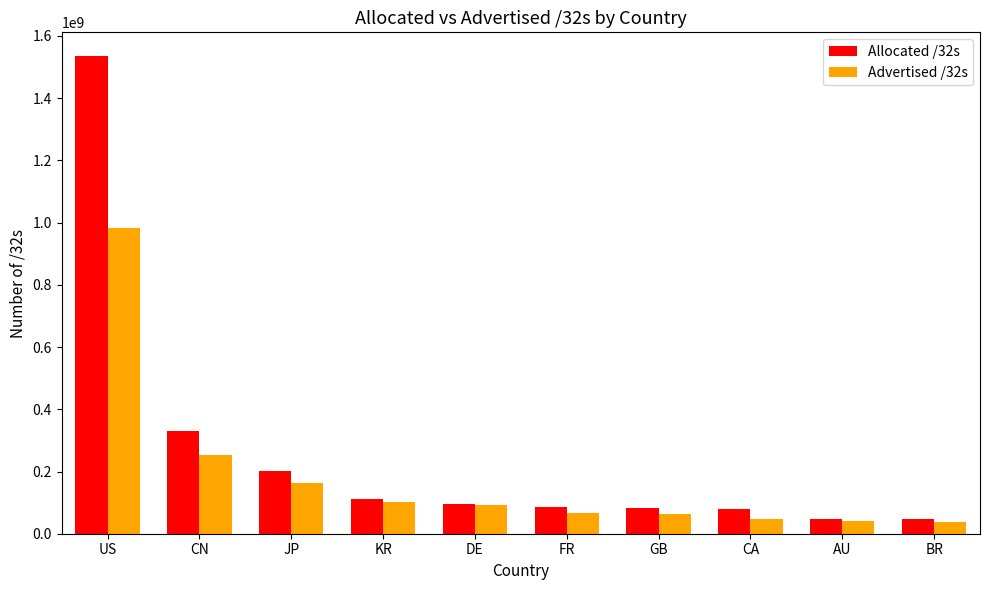

What is the sum of all Allocated /32s values?

2618634104